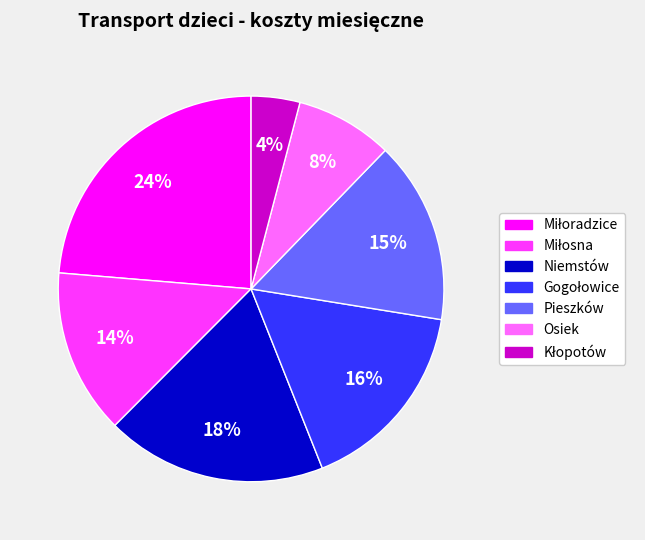

Count the number of slices in the pie.

7